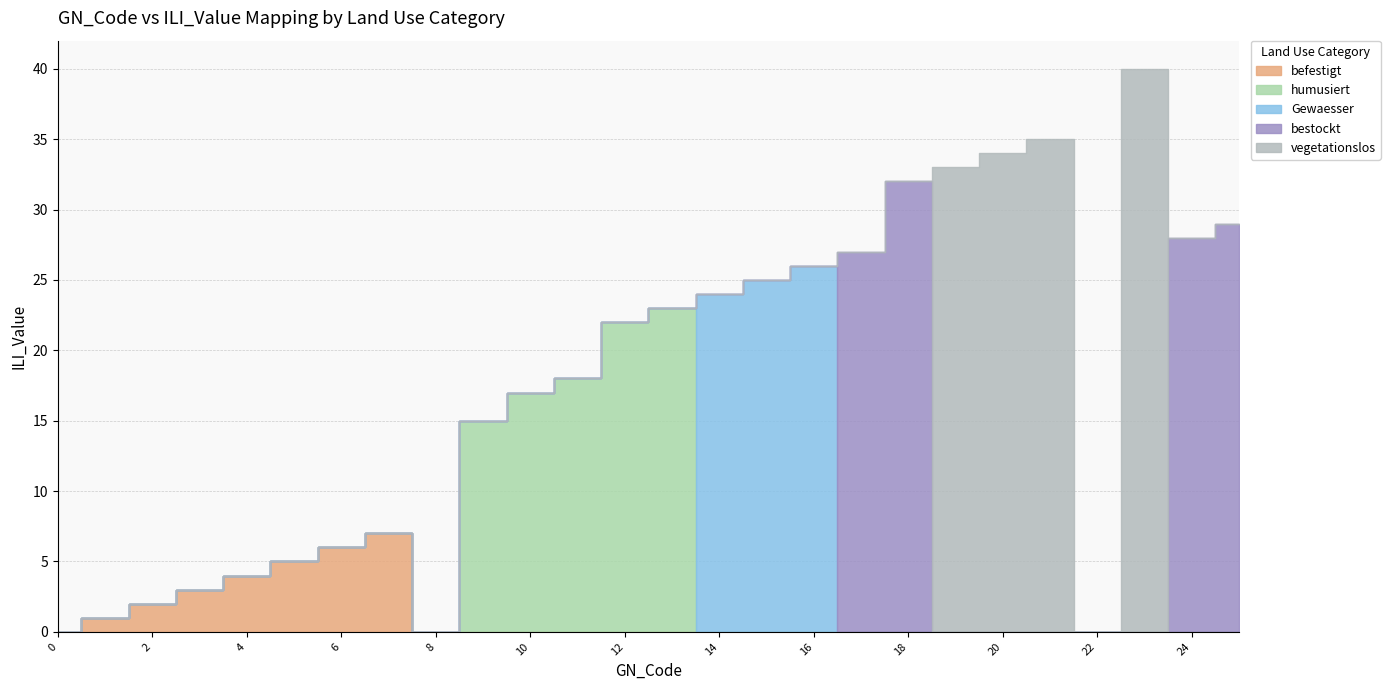

What is the maximum value for Gewaesser?

26